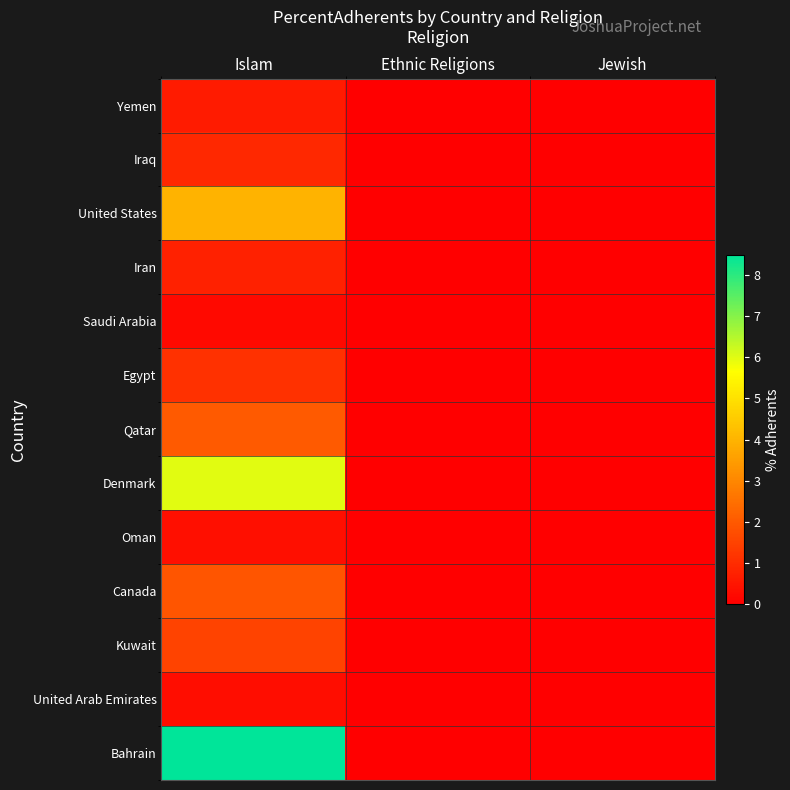

At how many categories does at least one series exceed 5?

1